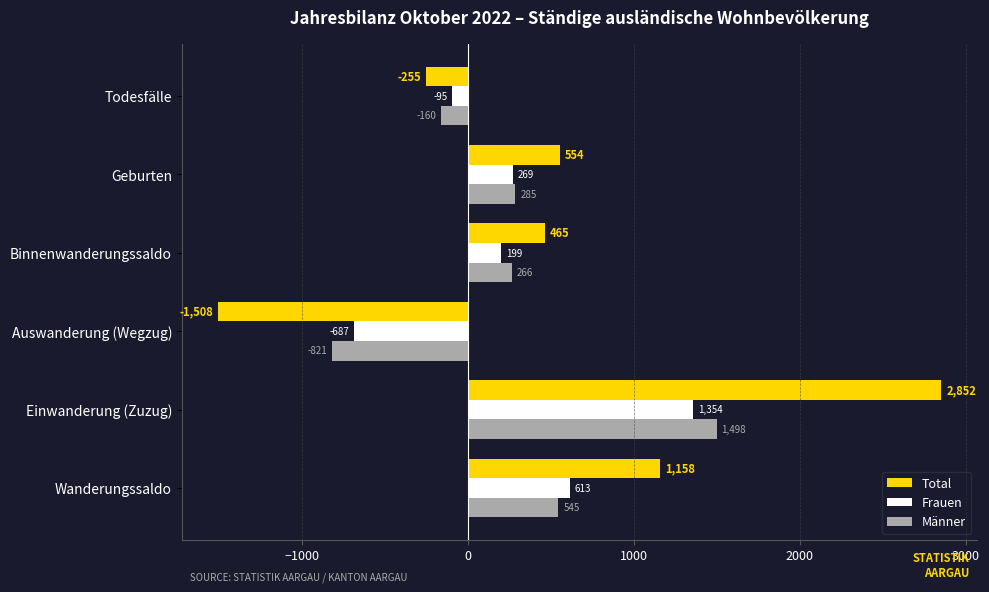

The value of Total at Auswanderung (Wegzug) is -2327. True or false?

False